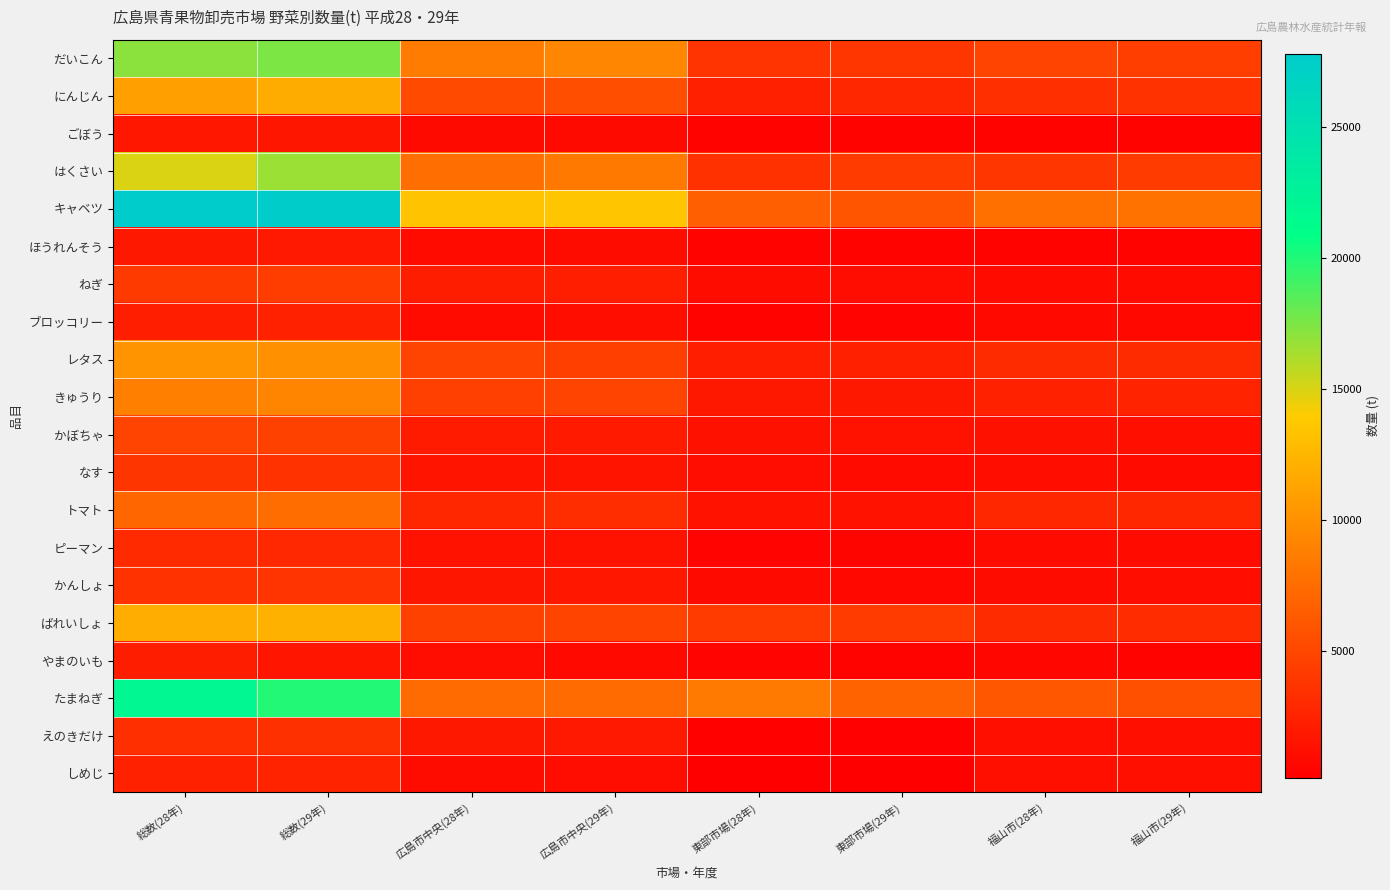

Reading left to right, transcribe all the data shown in this chart.

だいこん: 総数(28年)=17088	総数(29年)=17535	広島市中央(28年)=8621	広島市中央(29年)=9291	東部市場(28年)=3739	東部市場(29年)=3849	福山市(28年)=4728	福山市(29年)=4395
にんじん: 総数(28年)=11035	総数(29年)=11866	広島市中央(28年)=5215	広島市中央(29年)=5444	東部市場(28年)=2414	東部市場(29年)=2869	福山市(28年)=3406	福山市(29年)=3553
ごぼう: 総数(28年)=1741	総数(29年)=1662	広島市中央(28年)=869	広島市中央(29年)=872	東部市場(28年)=401	東部市場(29年)=381	福山市(28年)=471	福山市(29年)=409
はくさい: 総数(28年)=14986	総数(29年)=16687	広島市中央(28年)=7612	広島市中央(29年)=8324	東部市場(28年)=3533	東部市場(29年)=4192	福山市(28年)=3841	福山市(29年)=4171
キャベツ: 総数(28年)=27812	総数(29年)=27488	広島市中央(28年)=13415	広島市中央(29年)=13639	東部市場(28年)=6620	東部市場(29年)=5932	福山市(28年)=7777	福山市(29年)=7917
ほうれんそう: 総数(28年)=1838	総数(29年)=1890	広島市中央(28年)=976	広島市中央(29年)=1027	東部市場(28年)=400	東部市場(29年)=433	福山市(28年)=462	福山市(29年)=430
ねぎ: 総数(28年)=4098	総数(29年)=4352	広島市中央(28年)=2151	広島市中央(29年)=2319	東部市場(28年)=1012	東部市場(29年)=1092	福山市(28年)=935	福山市(29年)=941
ブロッコリー: 総数(28年)=2272	総数(29年)=2426	広島市中央(28年)=1002	広島市中央(29年)=1140	東部市場(28年)=456	東部市場(29年)=494	福山市(28年)=814	福山市(29年)=792
レタス: 総数(28年)=10183	総数(29年)=10021	広島市中央(28年)=4769	広島市中央(29年)=4510	東部市場(28年)=2306	東部市場(29年)=2385	福山市(28年)=3108	福山市(29年)=3126
きゅうり: 総数(28年)=8843	総数(29年)=9216	広島市中央(28年)=4528	広島市中央(29年)=4783	東部市場(28年)=1845	東部市場(29年)=1849	福山市(28年)=2470	福山市(29年)=2584
かぼちゃ: 総数(28年)=4779	総数(29年)=4581	広島市中央(28年)=2065	広島市中央(29年)=1948	東部市場(28年)=1354	東部市場(29年)=1407	福山市(28年)=1360	福山市(29年)=1226
なす: 総数(28年)=3817	総数(29年)=3553	広島市中央(28年)=1571	広島市中央(29年)=1566	東部市場(28年)=1117	東部市場(29年)=989	福山市(28年)=1129	福山市(29年)=998
トマト: 総数(28年)=7136	総数(29年)=7536	広島市中央(28年)=2866	広島市中央(29年)=3242	東部市場(28年)=1422	東部市場(29年)=1461	福山市(28年)=2848	福山市(29年)=2833
ピーマン: 総数(28年)=3027	総数(29年)=2918	広島市中央(28年)=1532	広島市中央(29年)=1406	東部市場(28年)=508	東部市場(29年)=557	福山市(28年)=987	福山市(29年)=955
かんしょ: 総数(28年)=3552	総数(29年)=3746	広島市中央(28年)=1669	広島市中央(29年)=1819	東部市場(28年)=866	東部市場(29年)=788	福山市(28年)=1017	福山市(29年)=1139
ばれいしょ: 総数(28年)=11881	総数(29年)=12192	広島市中央(28年)=4598	広島市中央(29年)=4795	東部市場(28年)=4203	東部市場(29年)=4222	福山市(28年)=3080	福山市(29年)=3175
やまのいも: 総数(28年)=2197	総数(29年)=1659	広島市中央(28年)=1069	広島市中央(29年)=814	東部市場(28年)=505	東部市場(29年)=378	福山市(28年)=623	福山市(29年)=467
たまねぎ: 総数(28年)=21925	総数(29年)=19972	広島市中央(28年)=7469	広島市中央(29年)=7468	東部市場(28年)=8421	東部市場(29年)=6864	福山市(28年)=6035	福山市(29年)=5640
えのきだけ: 総数(28年)=3420	総数(29年)=3455	広島市中央(28年)=1866	広島市中央(29年)=1899	東部市場(28年)=326	東部市場(29年)=288	福山市(28年)=1228	福山市(29年)=1268
しめじ: 総数(28年)=2450	総数(29年)=2549	広島市中央(28年)=1060	広島市中央(29年)=1111	東部市場(28年)=147	東部市場(29年)=160	福山市(28年)=1243	福山市(29年)=1278